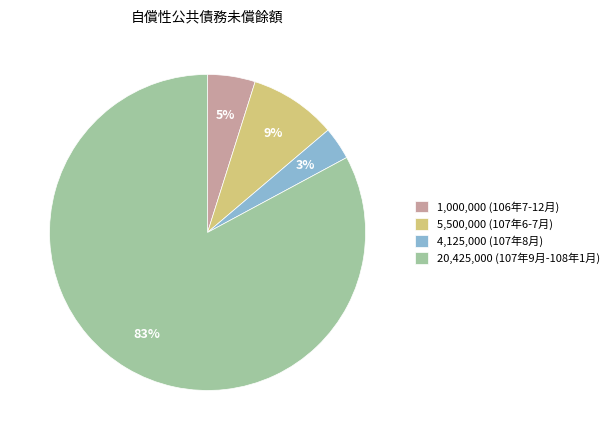

Does any single category account for the majority?

Yes